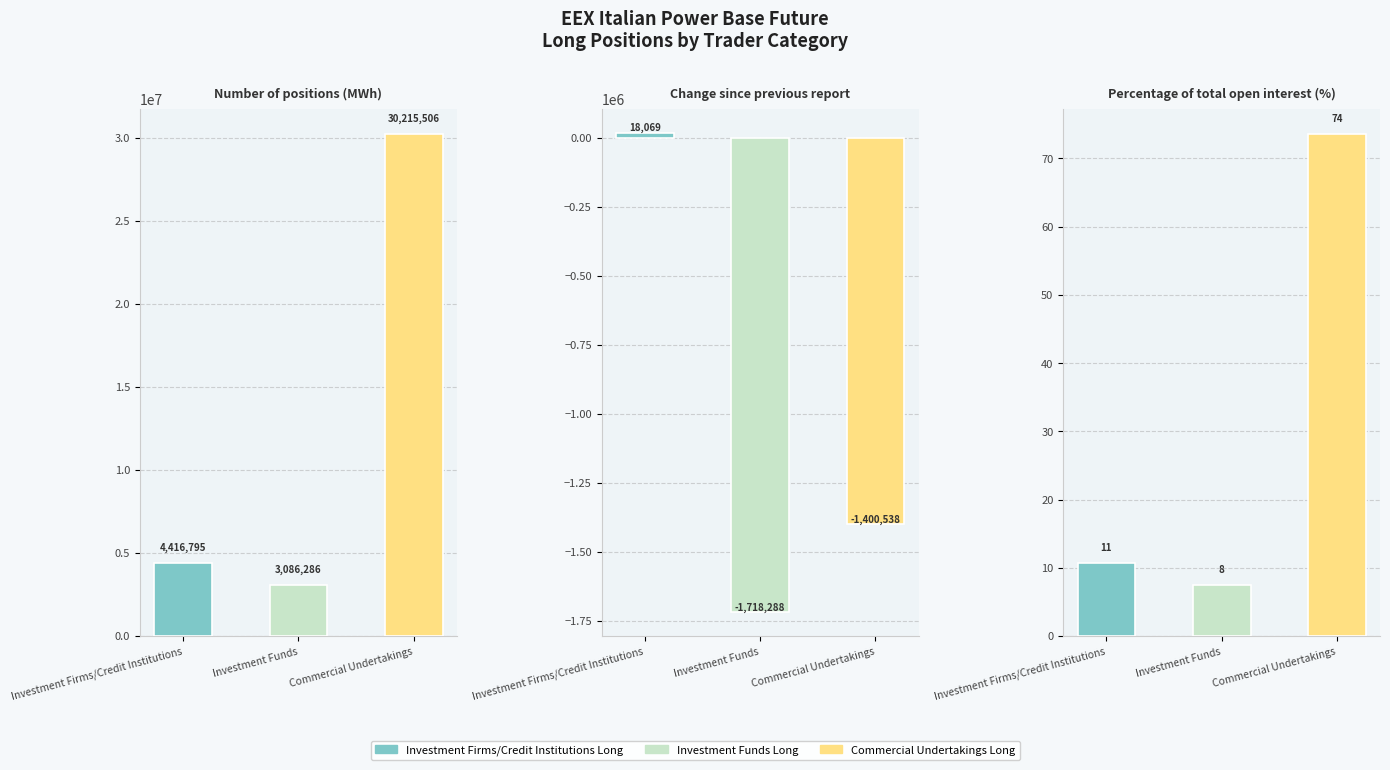

Which series has the largest range (max minus min)?

Commercial Undertakings Long